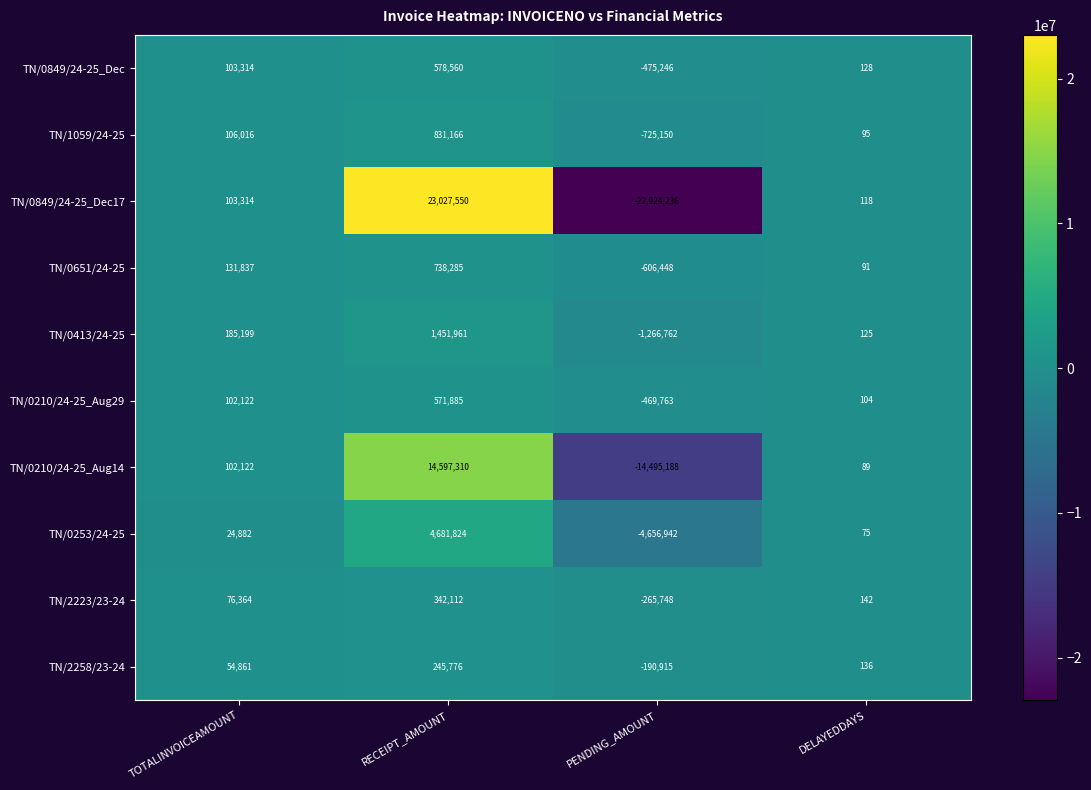

Count the number of categories in the chart.

4